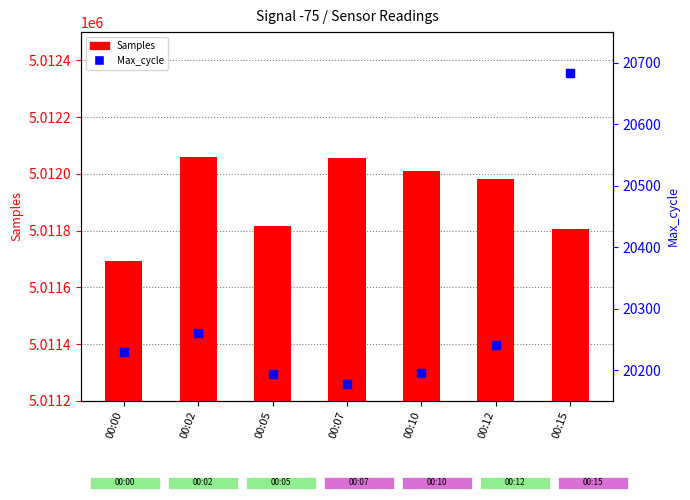

Which series contains the lowest Y value?

Max_cycle